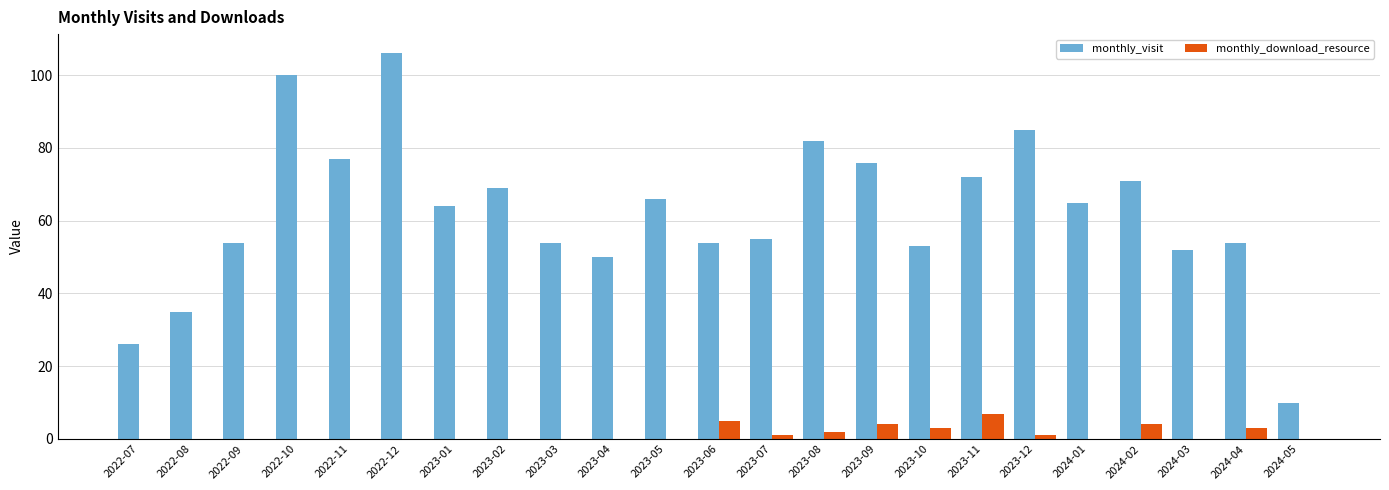

Reading left to right, extract all data points from this chart.

monthly_visit: 26	35	54	100	77	106	64	69	54	50	66	54	55	82	76	53	72	85	65	71	52	54	10
monthly_download_resource: 0	0	0	0	0	0	0	0	0	0	0	5	1	2	4	3	7	1	0	4	0	3	0